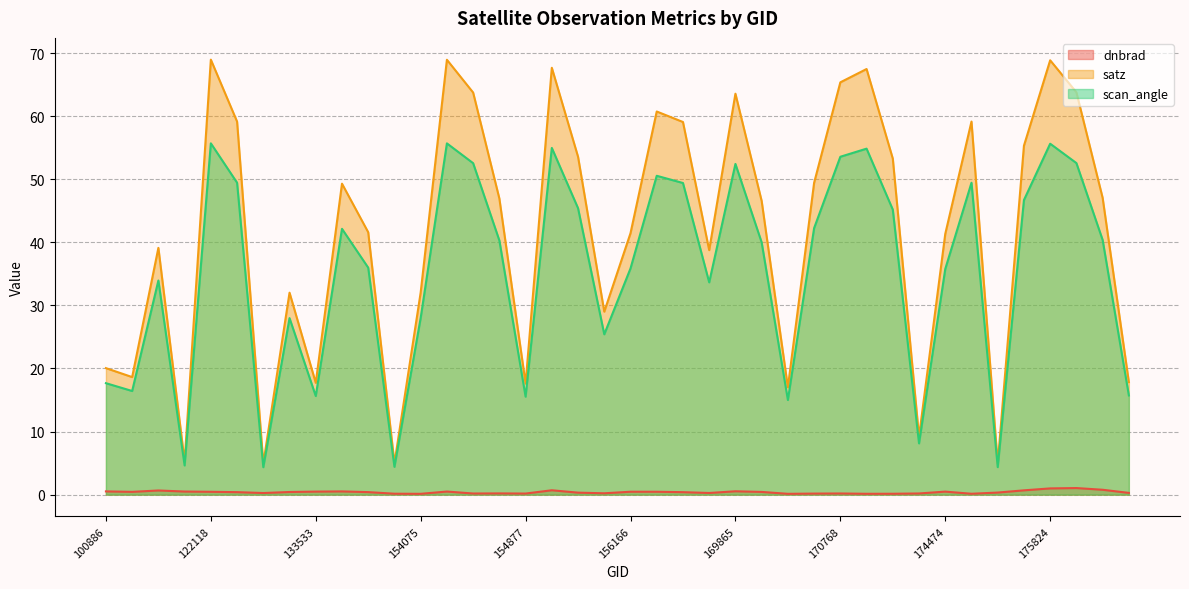

In dnbrad, how many points are lower than both neighbors (excluding endpoints)?

10